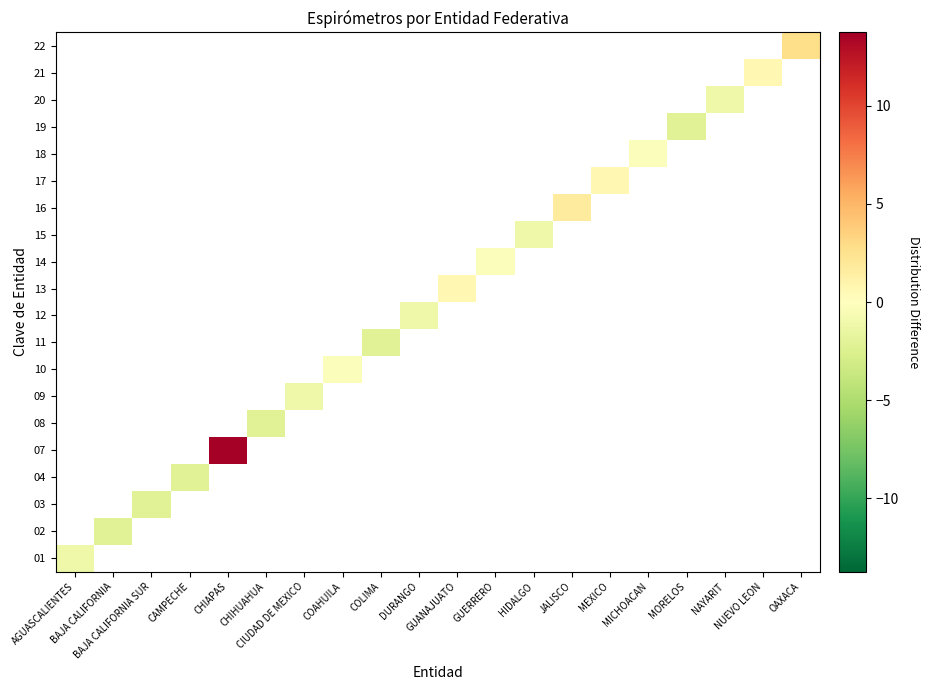

Count the number of categories in the chart.

20